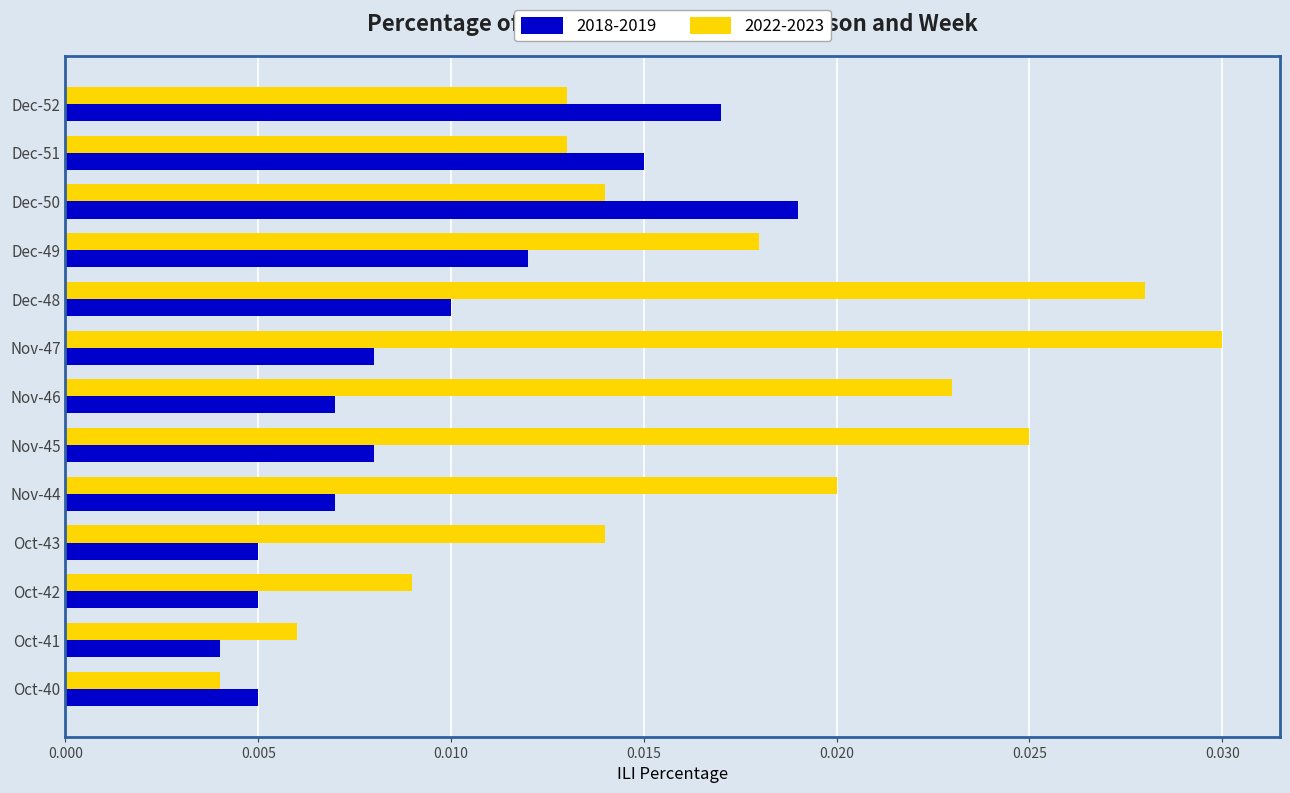

Which series changed the most between Dec-48 and Dec-51?

2022-2023